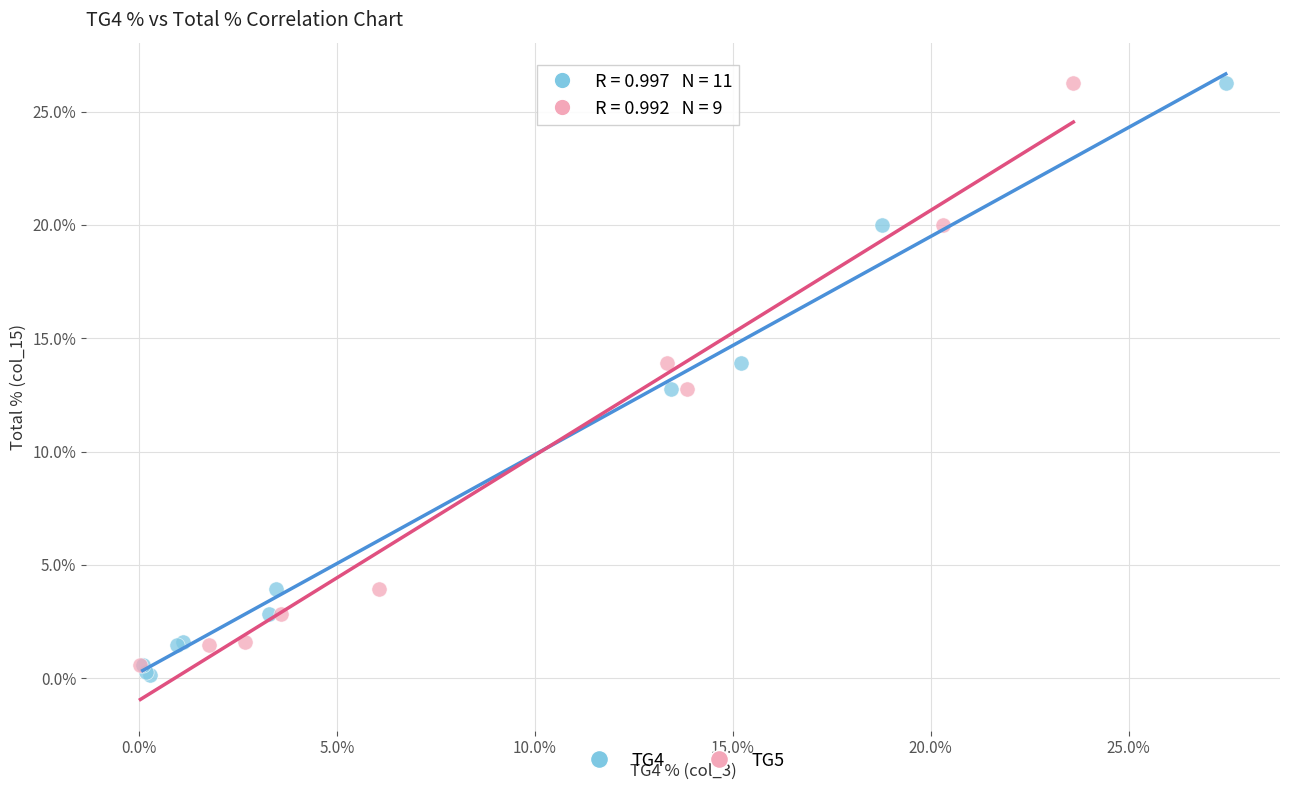

Which series has the widest spread of Y values?

TG4